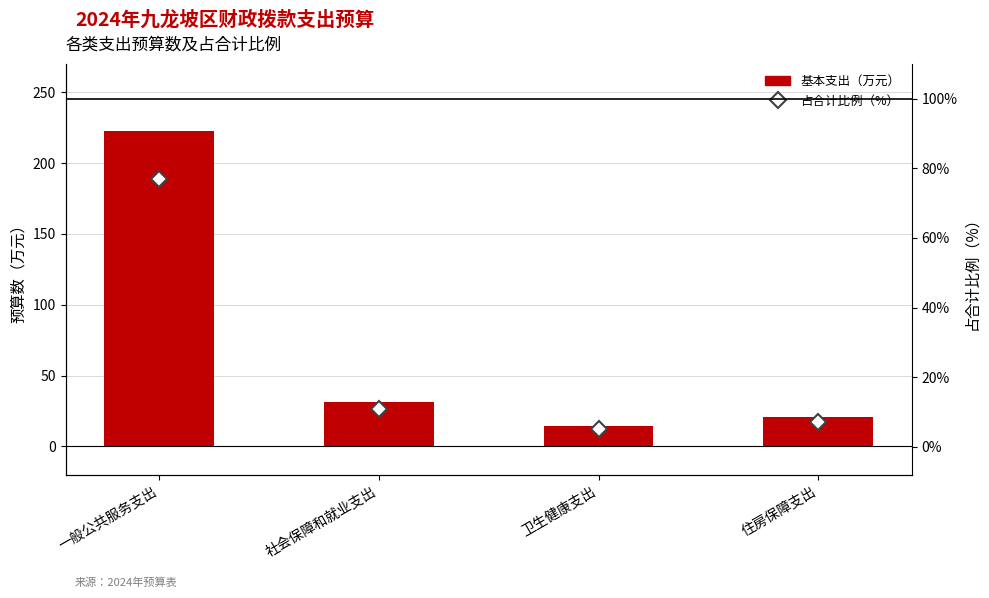

What is the label of the 1st bar from the left?

一般公共服务支出